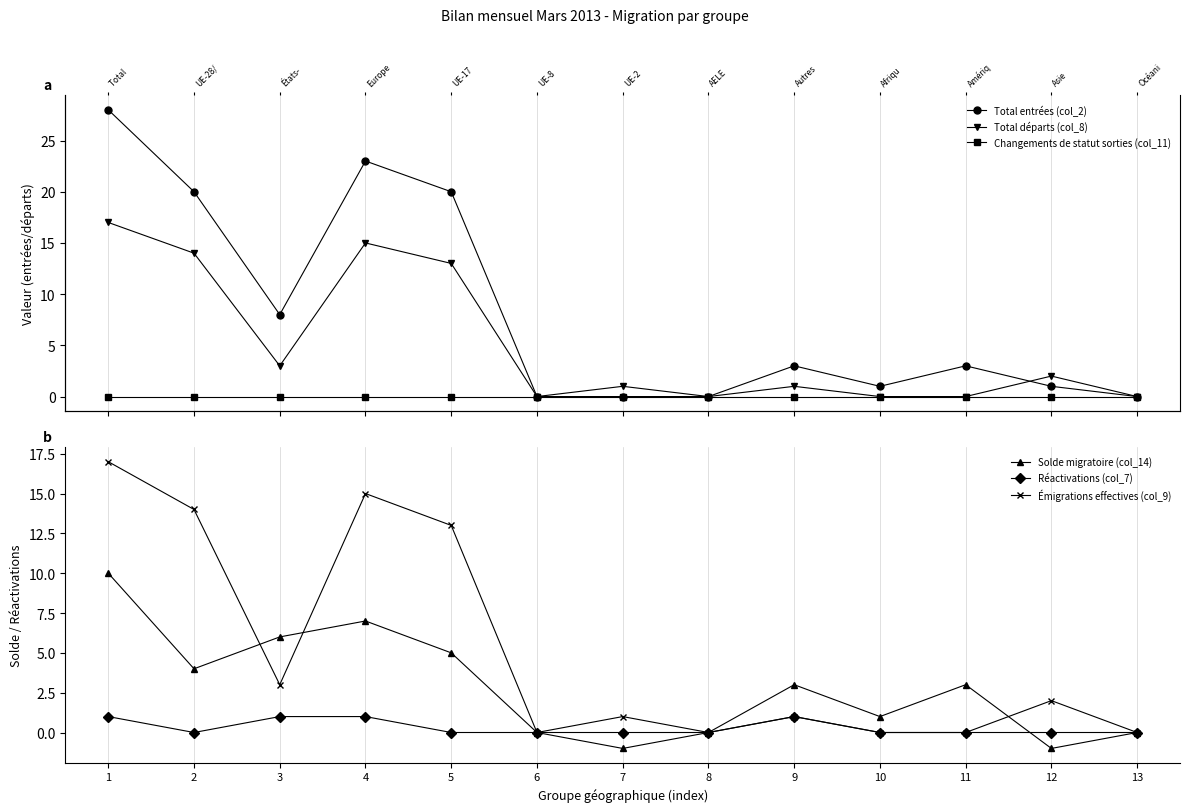

Reading left to right, list all the values displayed in this chart.

Total entrées (col_2): 28	20	8	23	20	0	0	0	3	1	3	1	0
Total départs (col_8): 17	14	3	15	13	0	1	0	1	0	0	2	0
Changements de statut sorties (col_11): 0	0	0	0	0	0	0	0	0	0	0	0	0
Solde migratoire (col_14): 10	4	6	7	5	0	-1	0	3	1	3	-1	0
Réactivations (col_7): 1	0	1	1	0	0	0	0	1	0	0	0	0
Émigrations effectives (col_9): 17	14	3	15	13	0	1	0	1	0	0	2	0